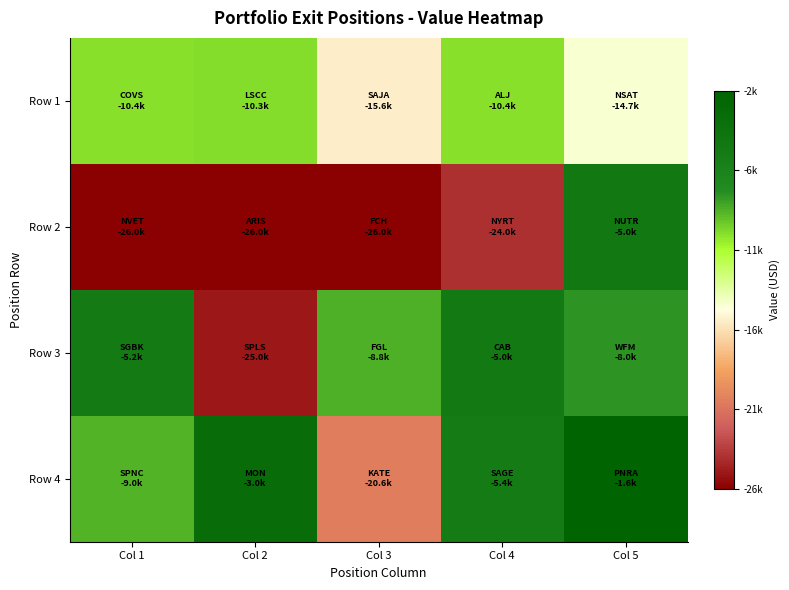

What is the total value across all series at Col 2?

-64294